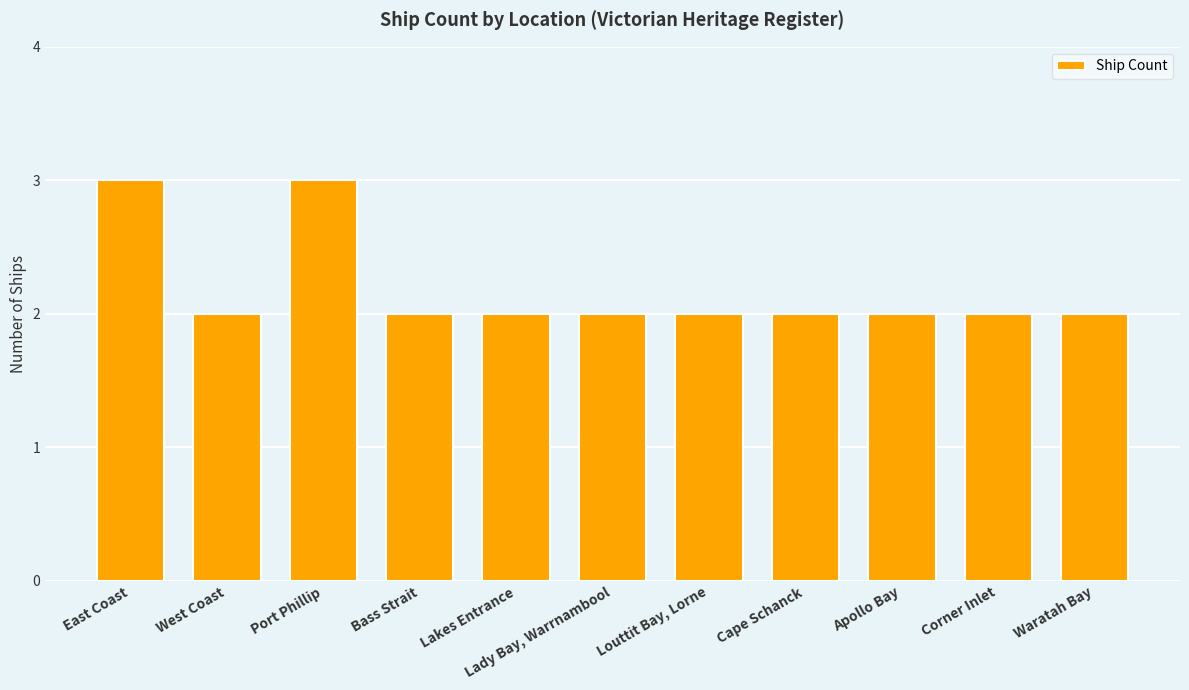

Does the chart contain stacked bars?

No